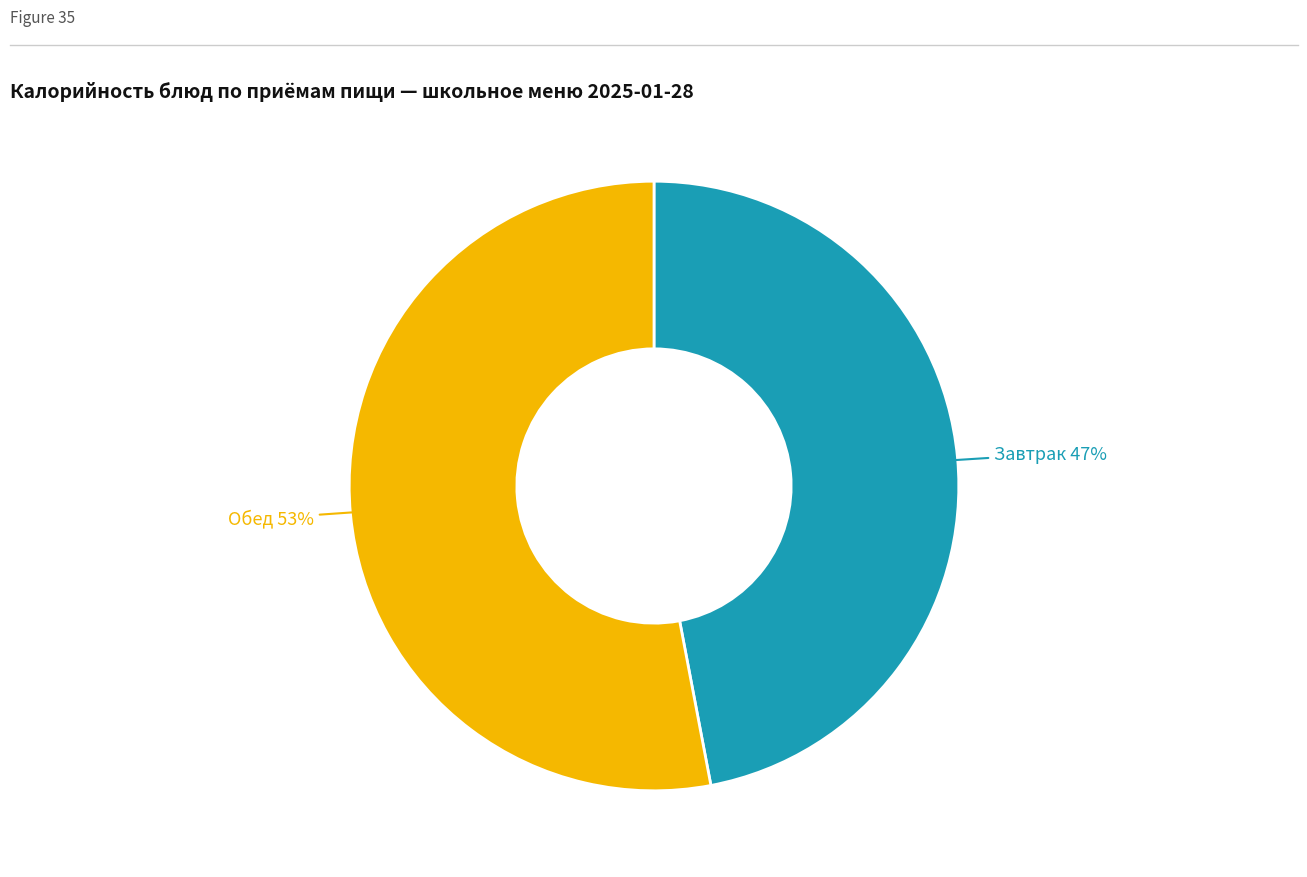

Does any single category account for the majority?

Yes